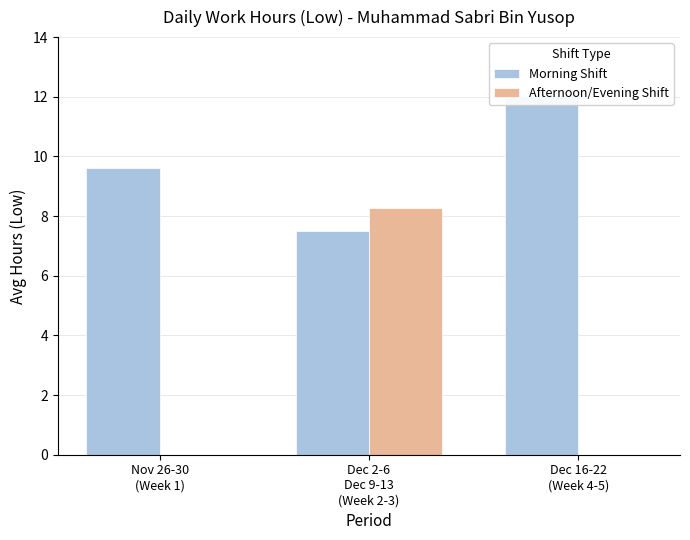

At which label does Morning Shift first exceed 9?

Nov 26-30
(Week 1)